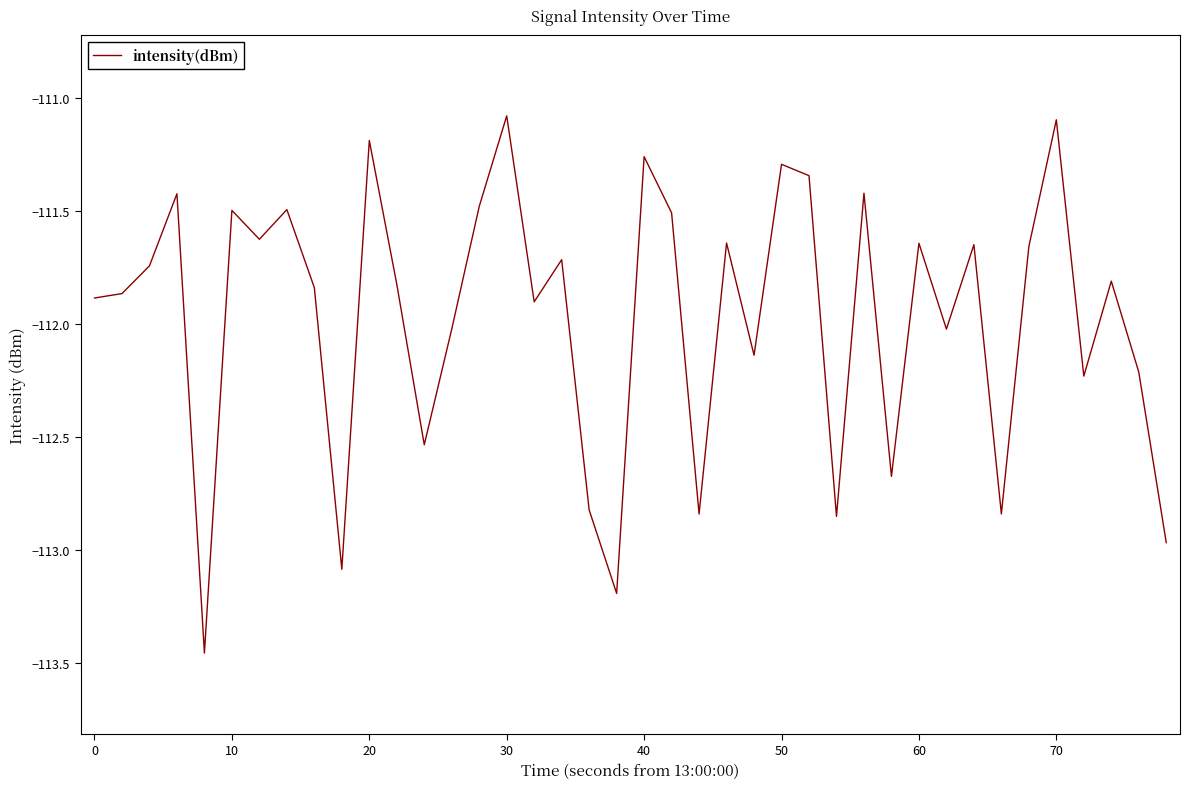

What is the greatest value displayed?

-111.1